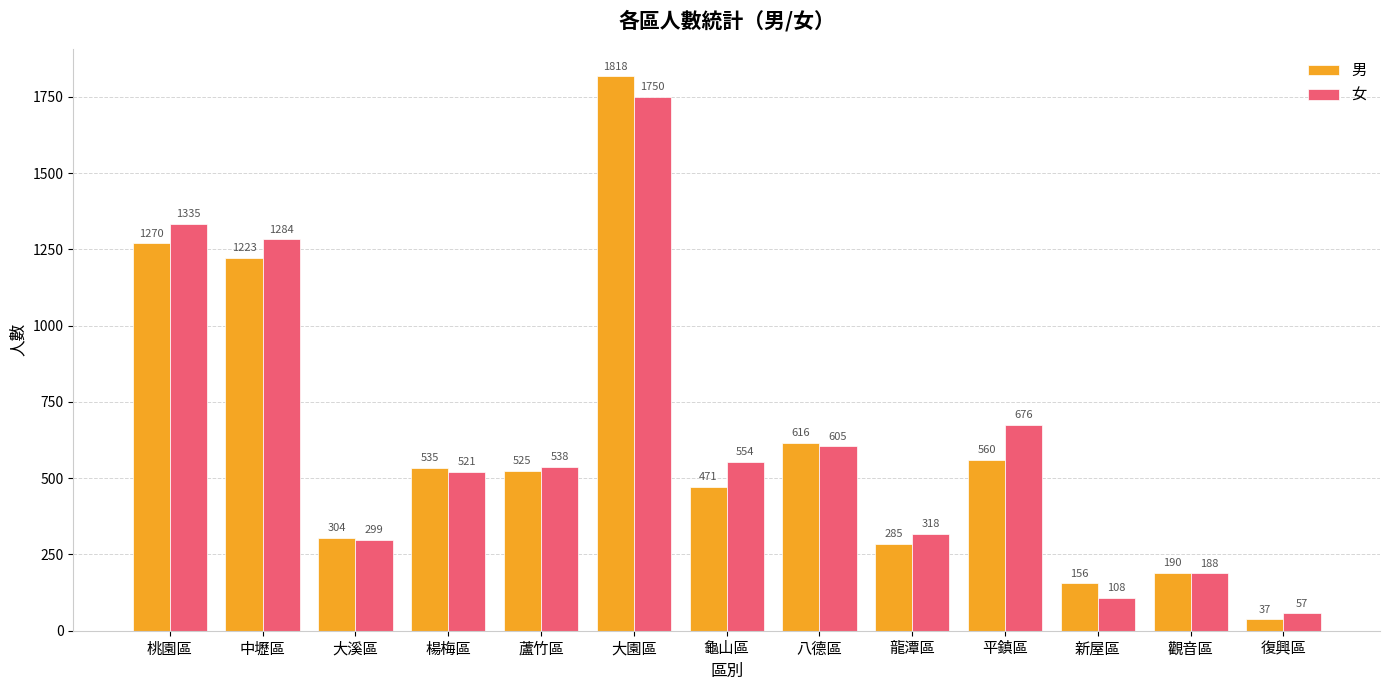

Does the chart contain any negative values?

No